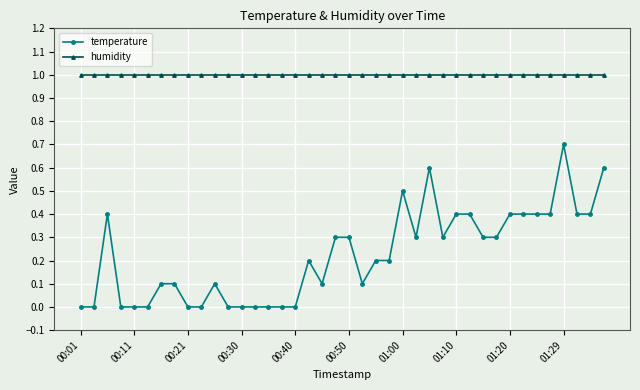

What is the value of the humidity point at the 15th from the left?

1.0